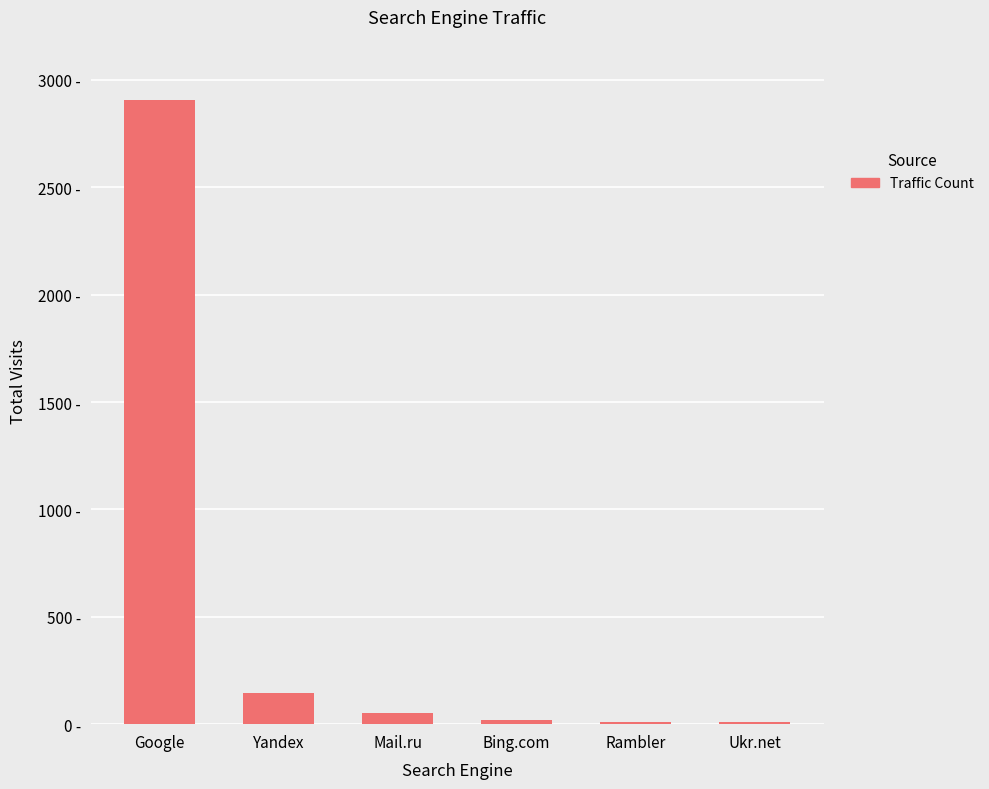

What is the difference between the maximum and minimum values?

2899